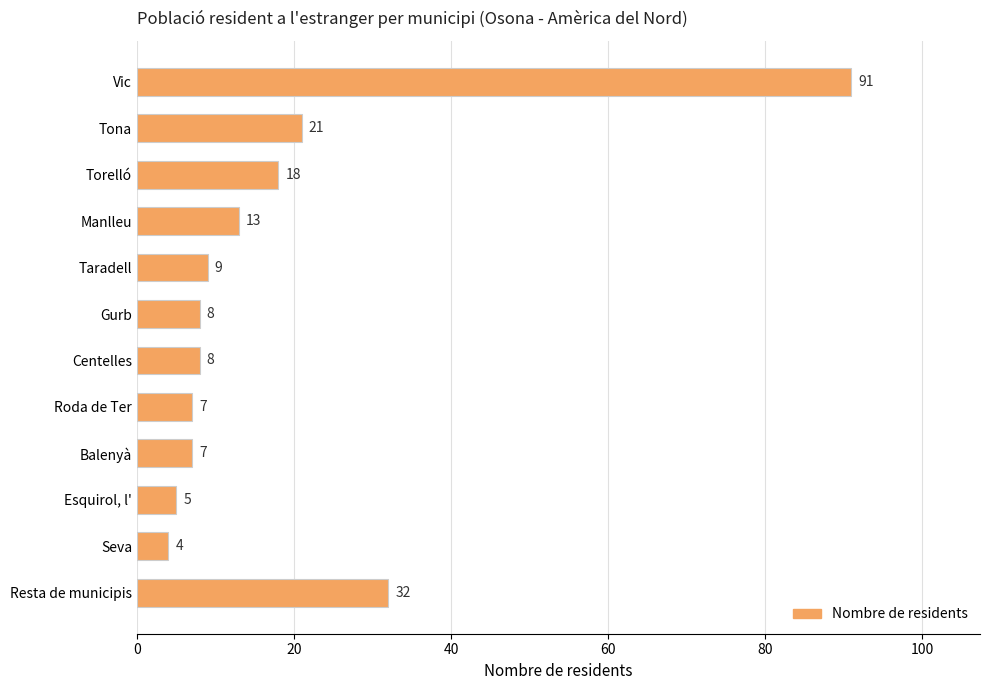

Reading top to bottom, transcribe all the data shown in this chart.

Vic=91	Tona=21	Torelló=18	Manlleu=13	Taradell=9	Gurb=8	Centelles=8	Roda de Ter=7	Balenyà=7	Esquirol, l'=5	Seva=4	Resta de municipis=32